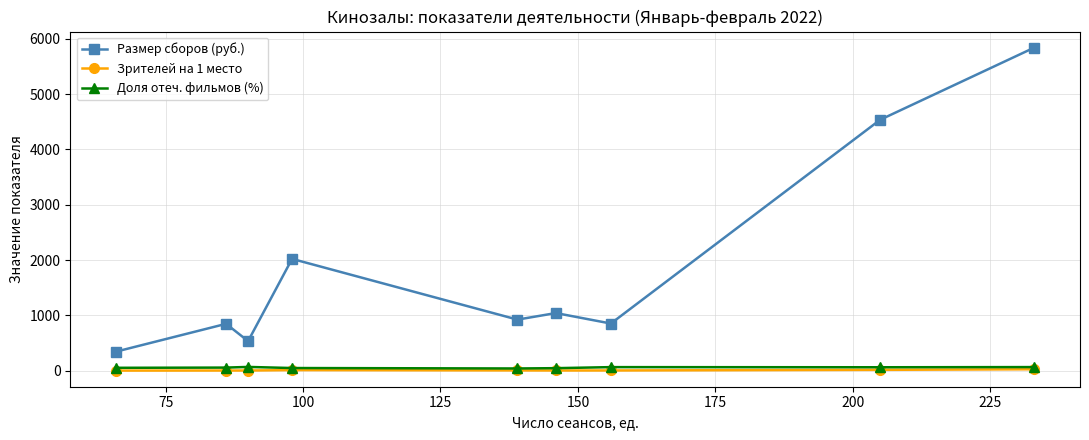

True or false: Доля отеч. фильмов (%) has more than 0 points higher than both neighbors.

True